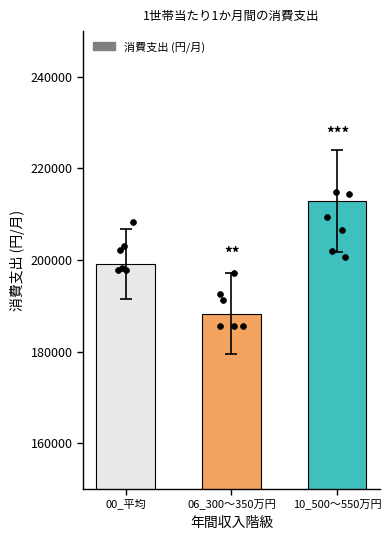

What is the ratio of the value at 00_平均 to the value at 06_300～350万円?

1.1